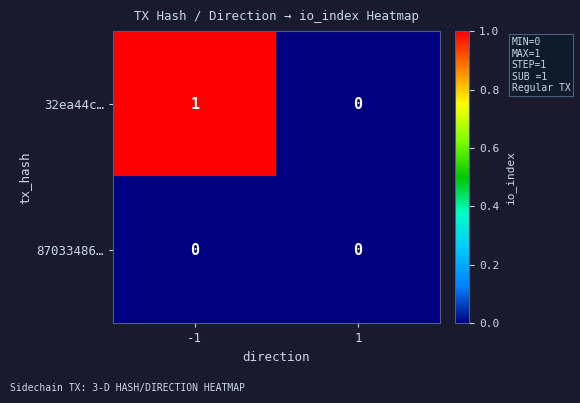

Is it true that 87033486… equals 0 at 1?

True